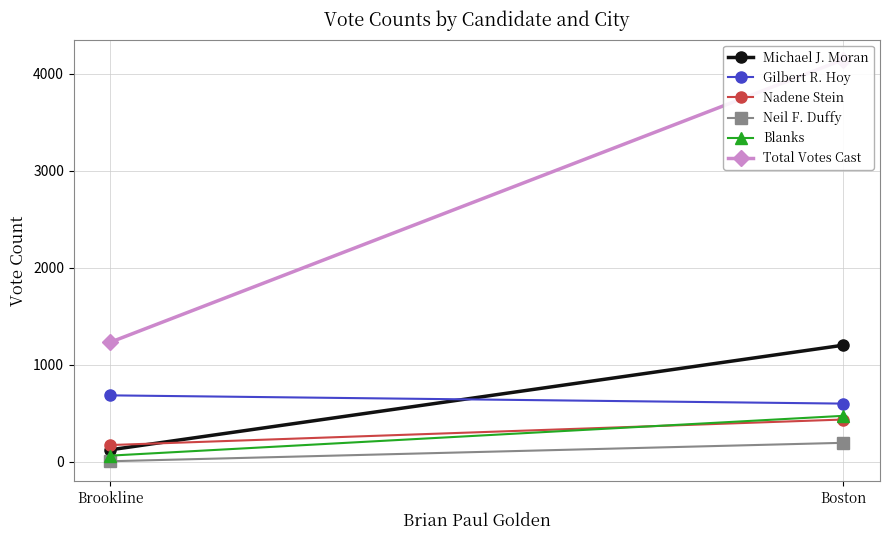

Reading left to right, extract all data points from this chart.

Michael J. Moran: Boston=1202	Brookline=124
Gilbert R. Hoy: Boston=600	Brookline=685
Nadene Stein: Boston=436	Brookline=173
Neil F. Duffy: Boston=196	Brookline=6
Blanks: Boston=474	Brookline=64
Total Votes Cast: Boston=4145	Brookline=1233